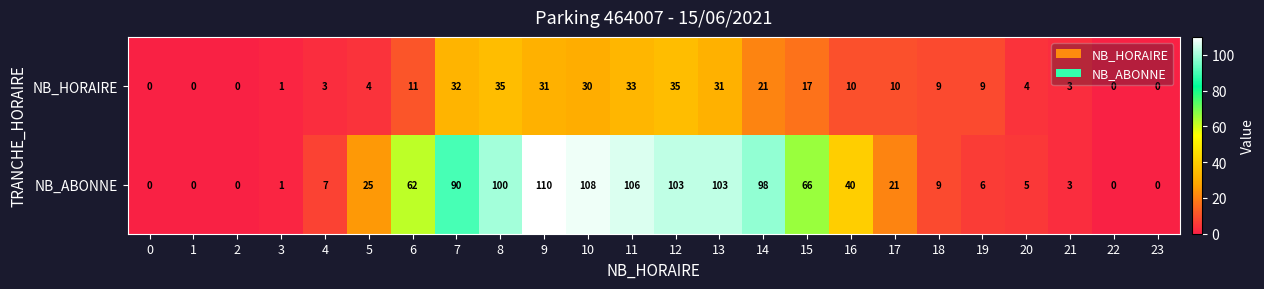

Which series has the widest spread of values?

NB_ABONNE